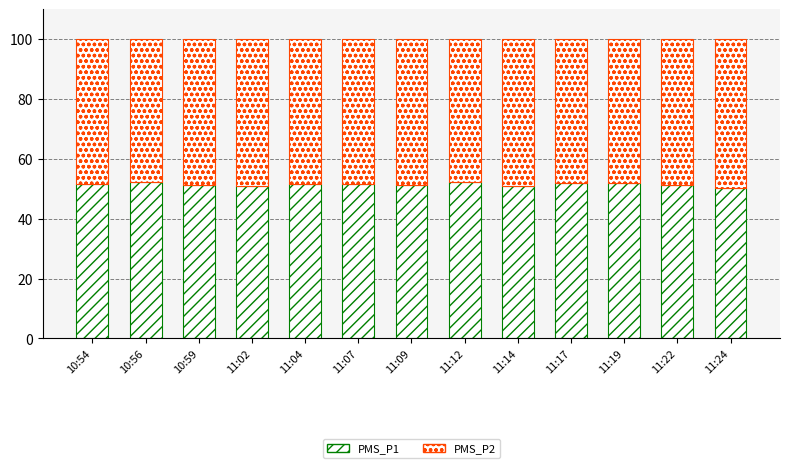

Are the bars horizontal?

No